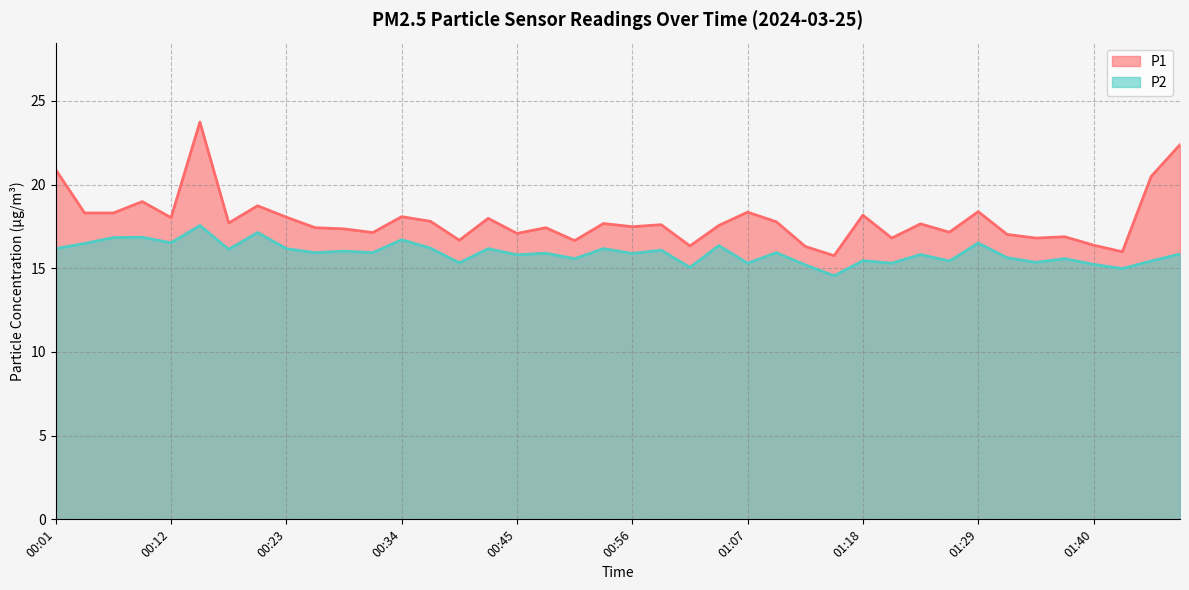

List the series in order of their overall mean, highest first.

P1, P2